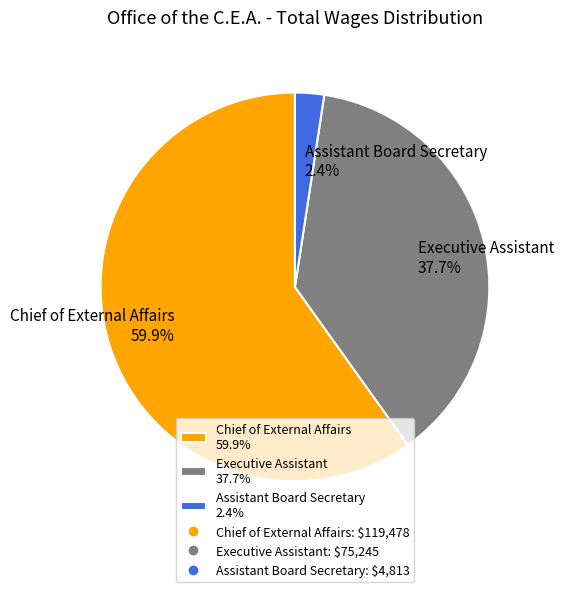

Which has a higher value, Chief of External Affairs 59.9% or Executive Assistant 37.7%?

Chief of External Affairs 59.9%